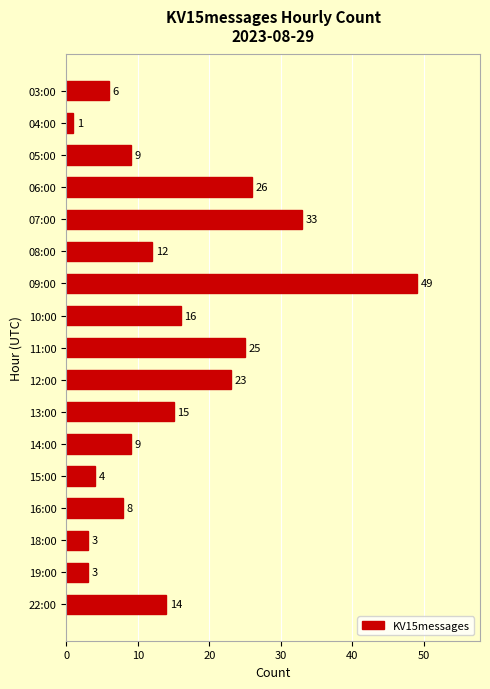

What is the difference between the maximum and minimum values?

48